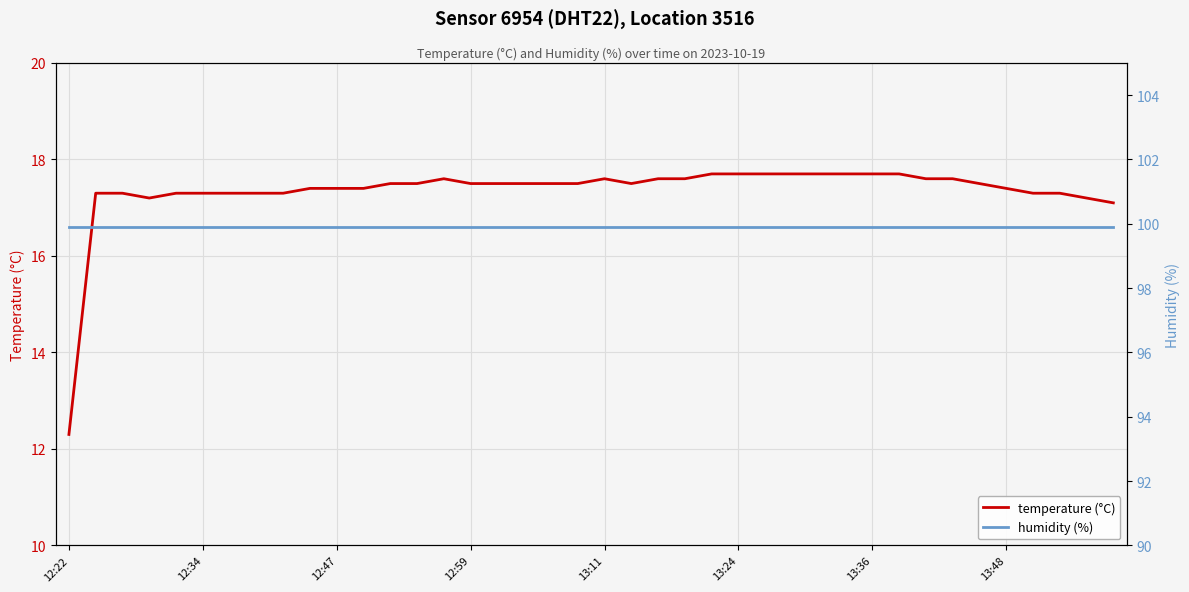

What is the average value of the humidity (%) series?

99.9